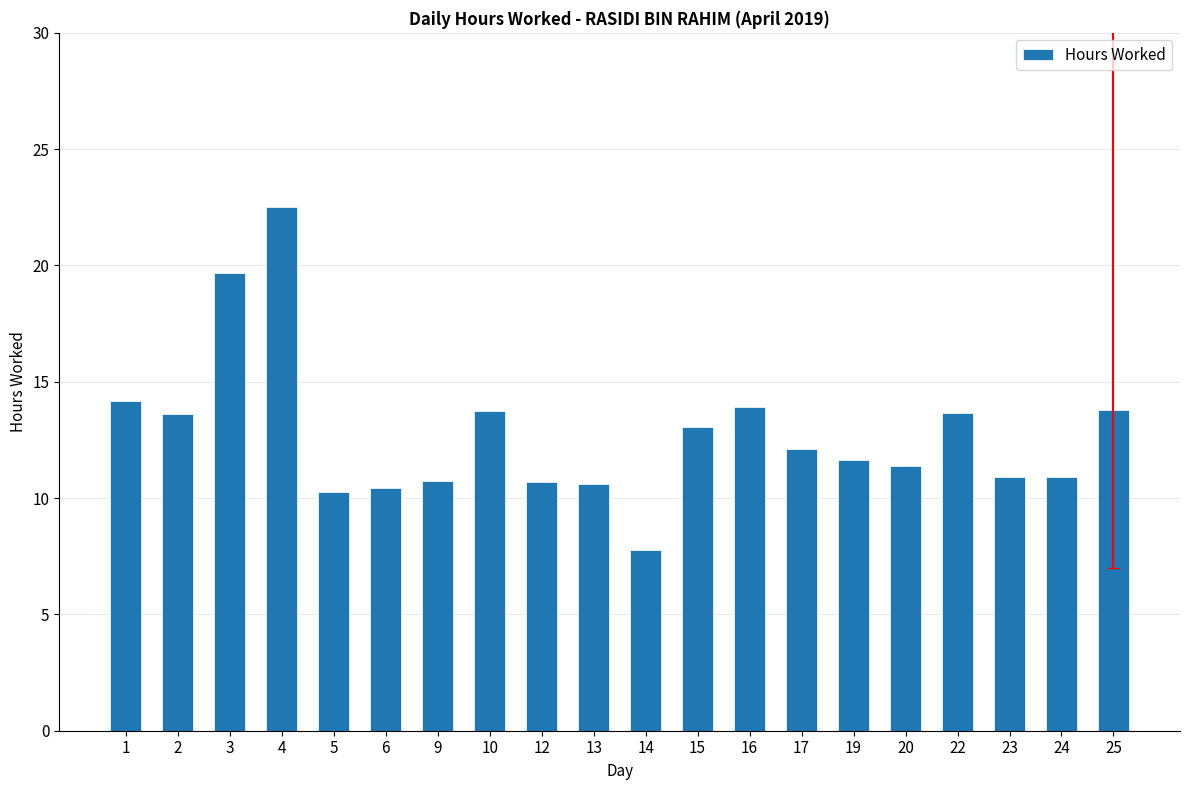

The value at 15 is 5.7. True or false?

False